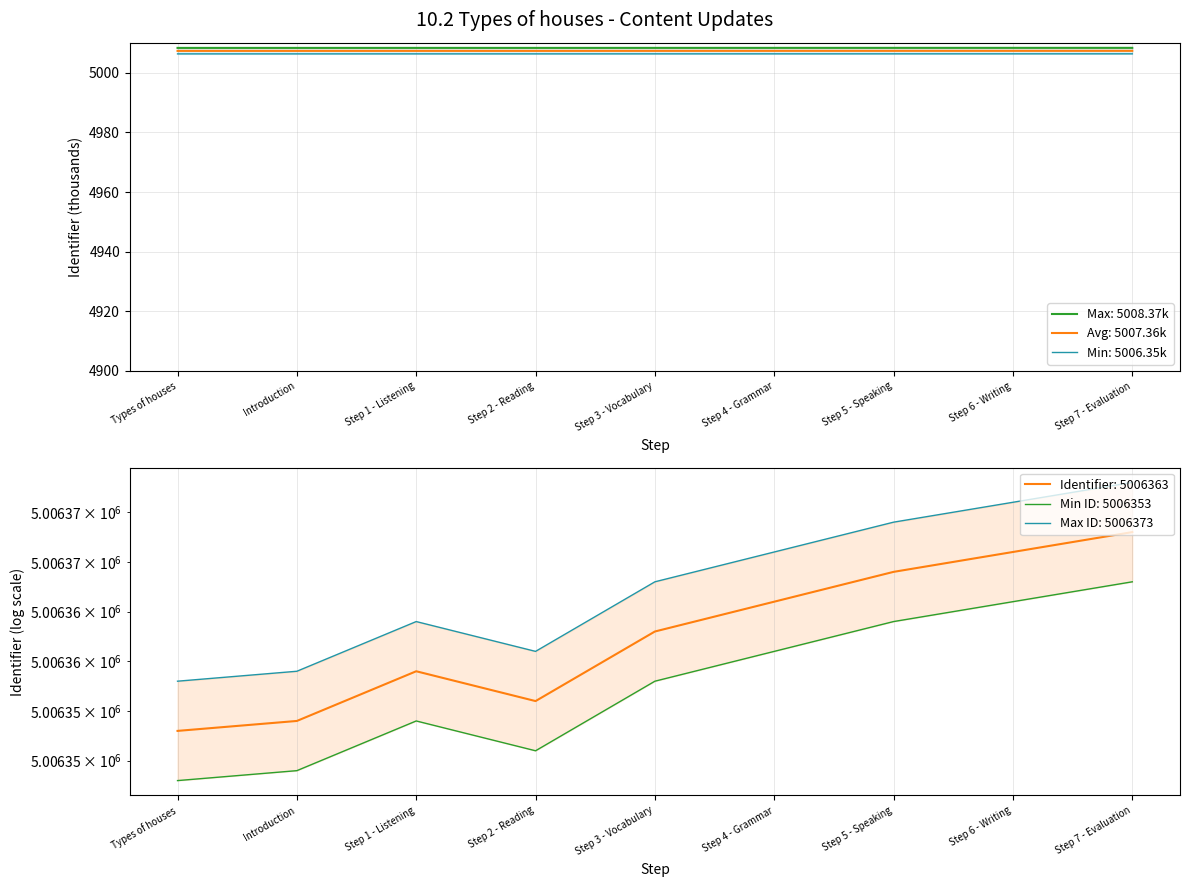

Reading left to right, what are all the values shown in this chart?

Types of houses=5008.4	Introduction=5008.4	Step 1 - Listening=5008.4	Step 2 - Reading=5008.4	Step 3 - Vocabulary=5008.4	Step 4 - Grammar=5008.4	Step 5 - Speaking=5008.4	Step 6 - Writing=5008.4	Step 7 - Evaluation=5008.4